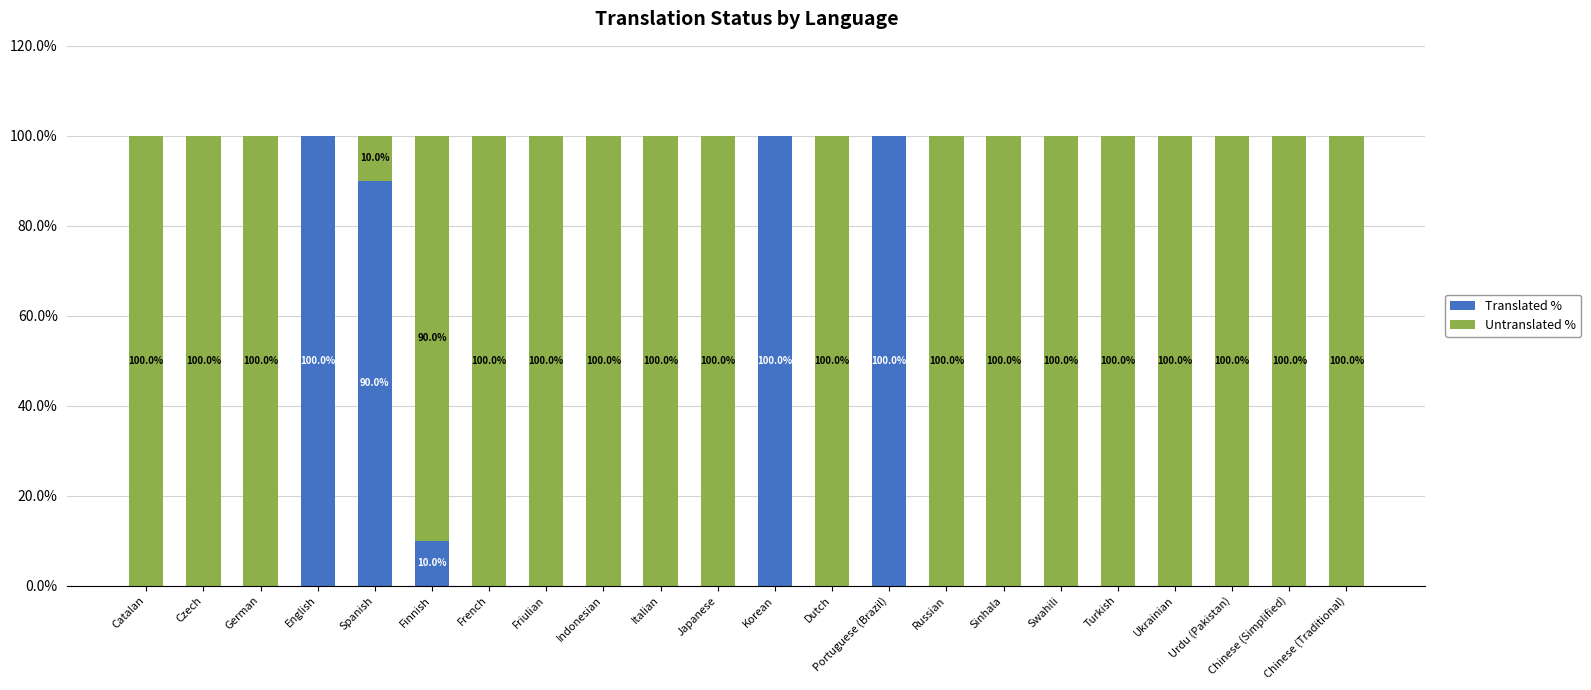

True or false: Translated % has a value of 63 at Korean.

False